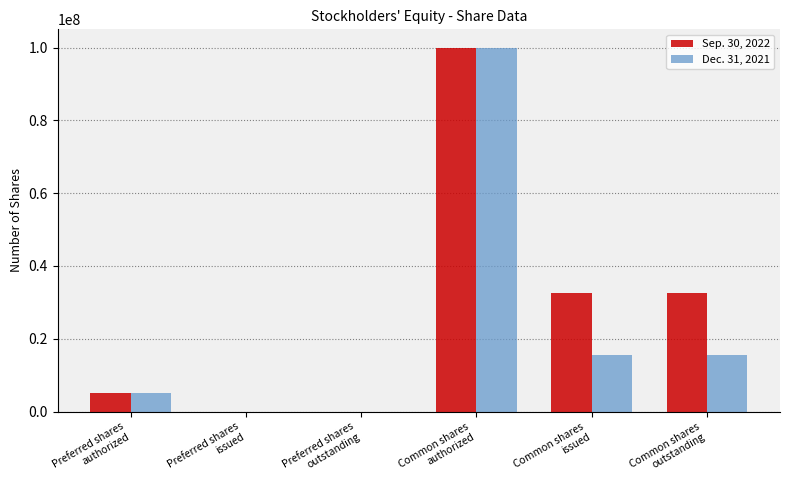

At which label does Dec. 31, 2021 reach its peak?

Common shares
authorized